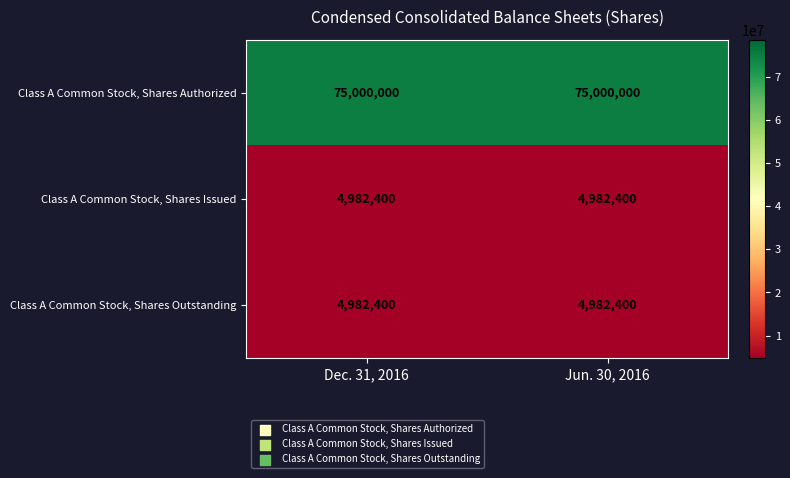

Reading left to right, what are all the values shown in this chart?

Class A Common Stock, Shares Authorized: Dec. 31, 2016=75000000	Jun. 30, 2016=75000000
Class A Common Stock, Shares Issued: Dec. 31, 2016=4982400	Jun. 30, 2016=4982400
Class A Common Stock, Shares Outstanding: Dec. 31, 2016=4982400	Jun. 30, 2016=4982400